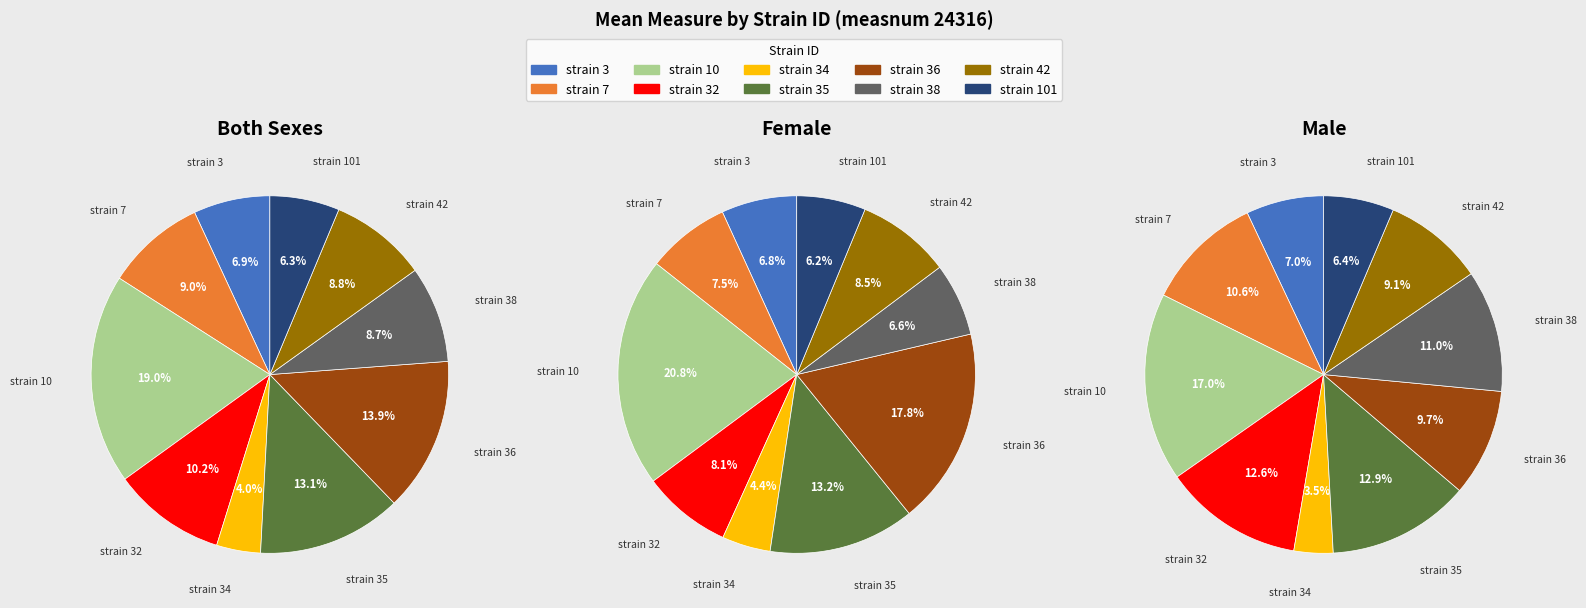

What percentage is NOT represented by 38?

91.3%